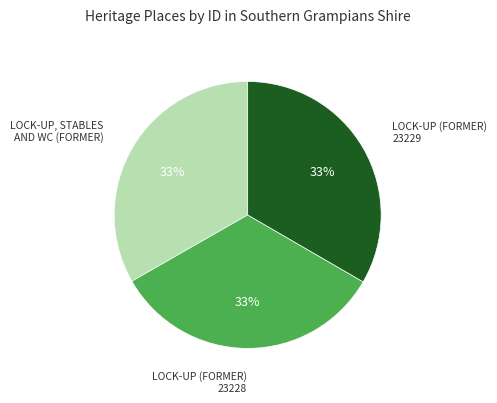

True or false: LOCK-UP, STABLES AND WC (FORMER) accounts for 33% of the total.

True